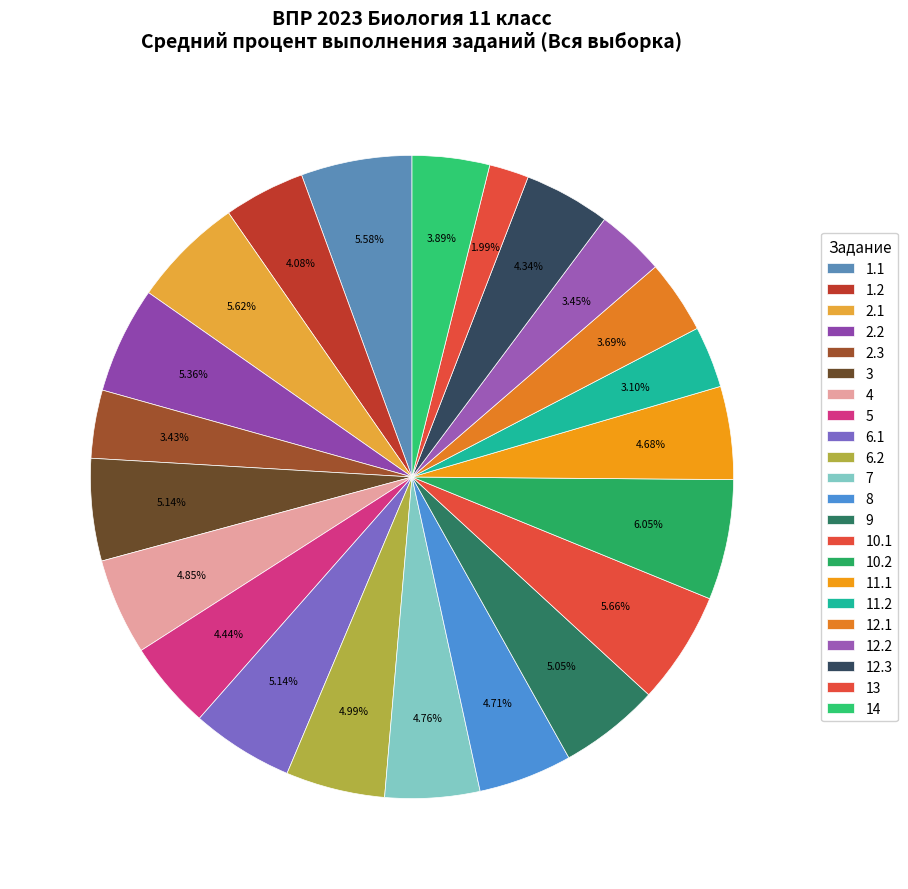

How many slices are in this pie chart?

22